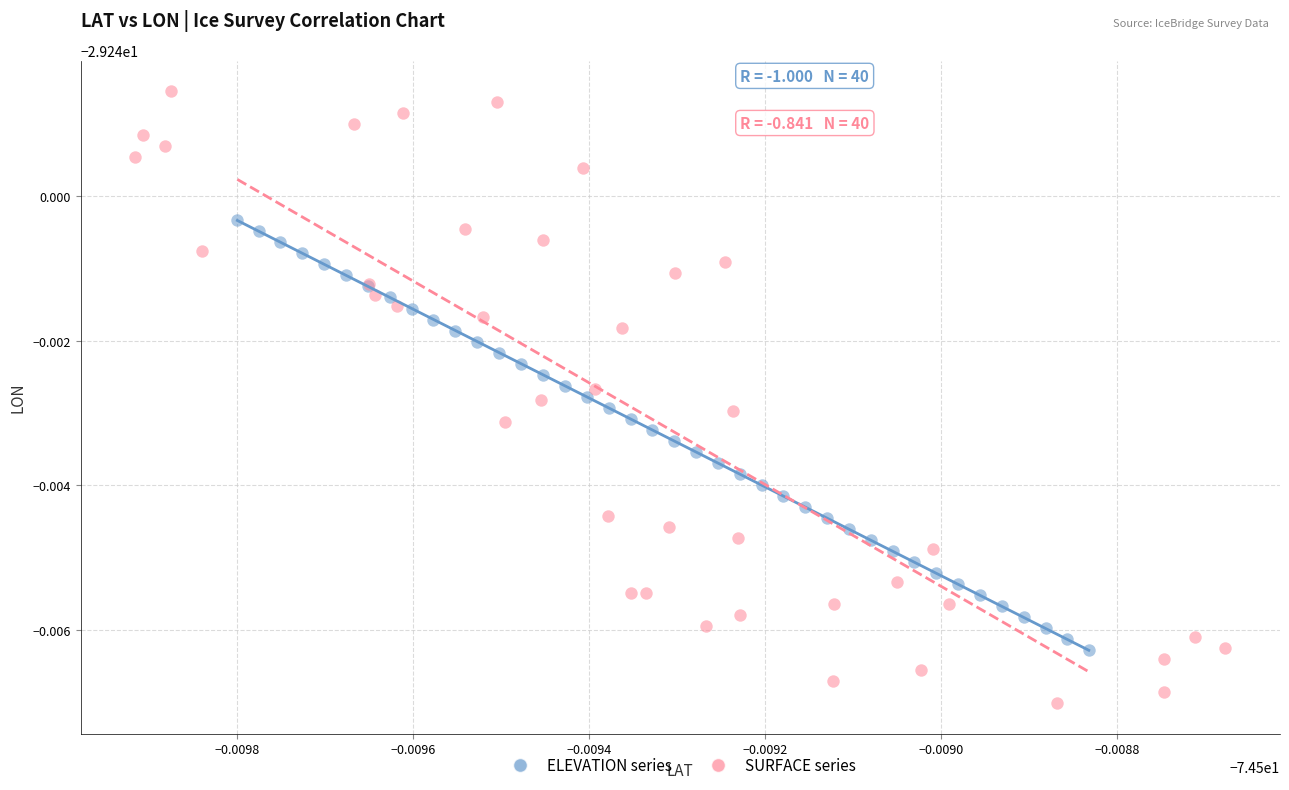

Which series contains the highest Y value?

SURFACE series